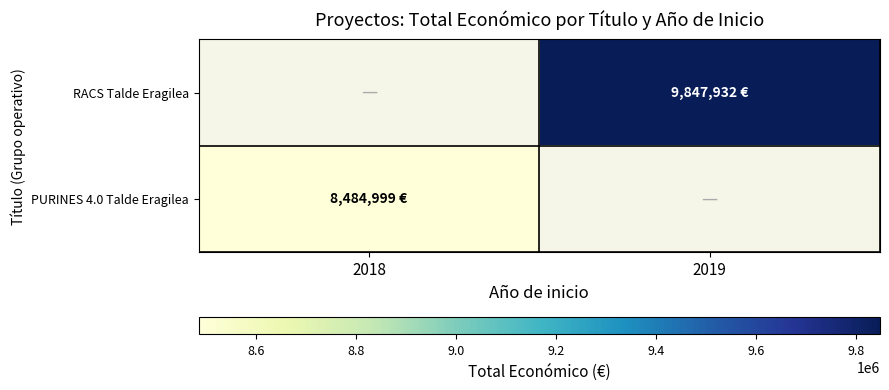

What is the maximum value shown in the chart?

9847932.0